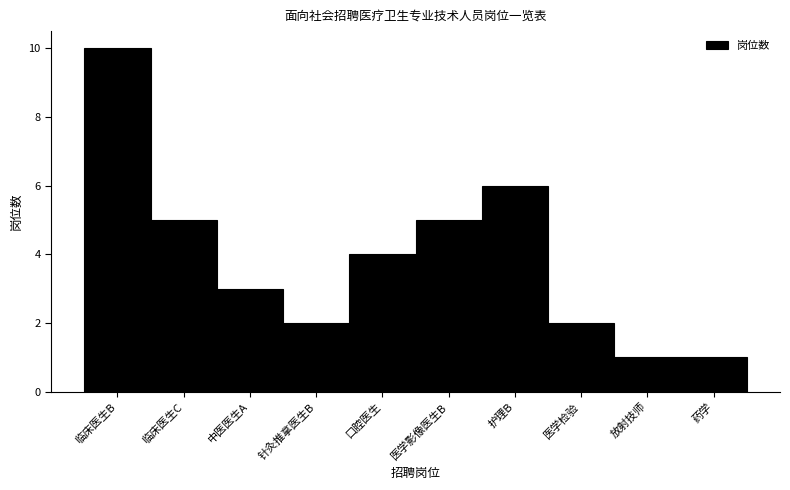

Reading left to right, list all the values displayed in this chart.

10	5	3	2	4	5	6	2	1	1